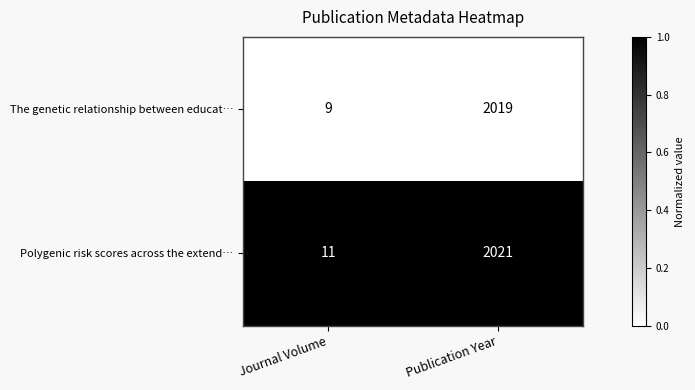

Which series has the largest total across all categories?

Polygenic risk scores across the extend…